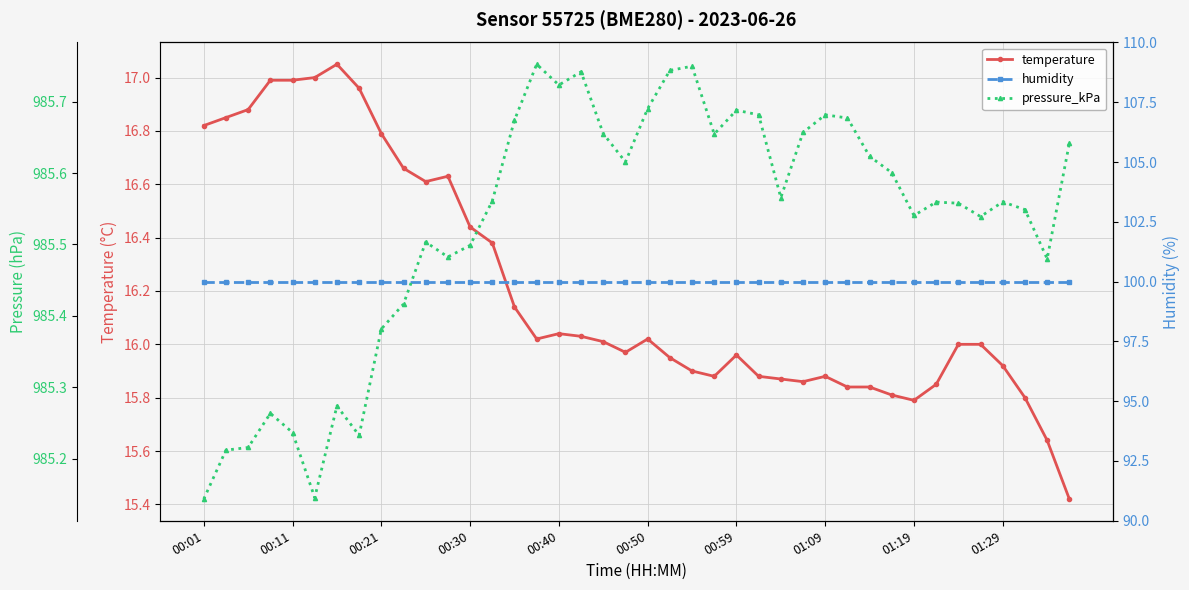

What is the difference between the pressure_kPa values at 22 and 32?

0.2